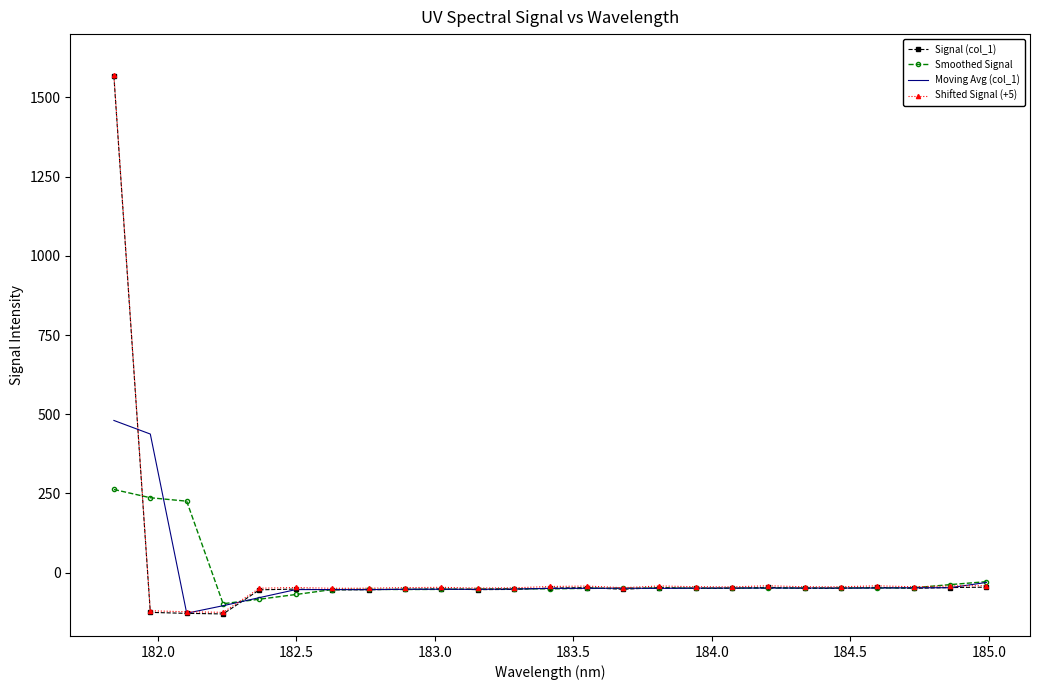

How many values in Signal (col_1) are below zero?

24